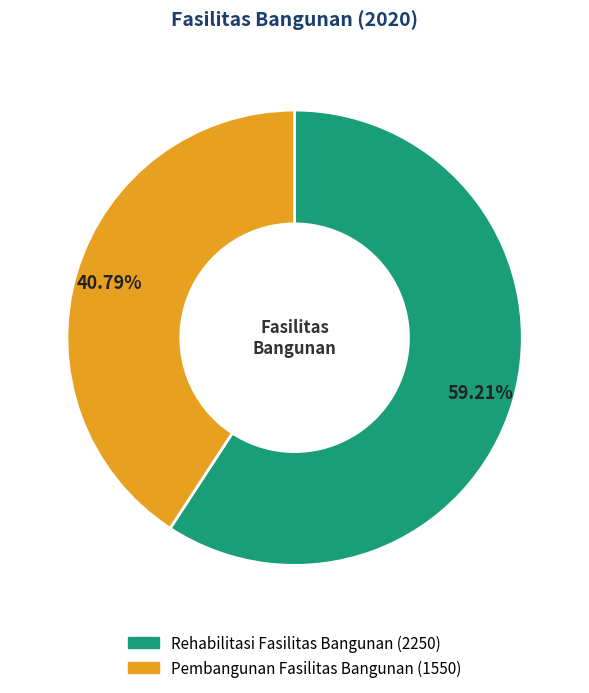

To the nearest percent, what is the difference between the largest and smallest slice percentages?

18%